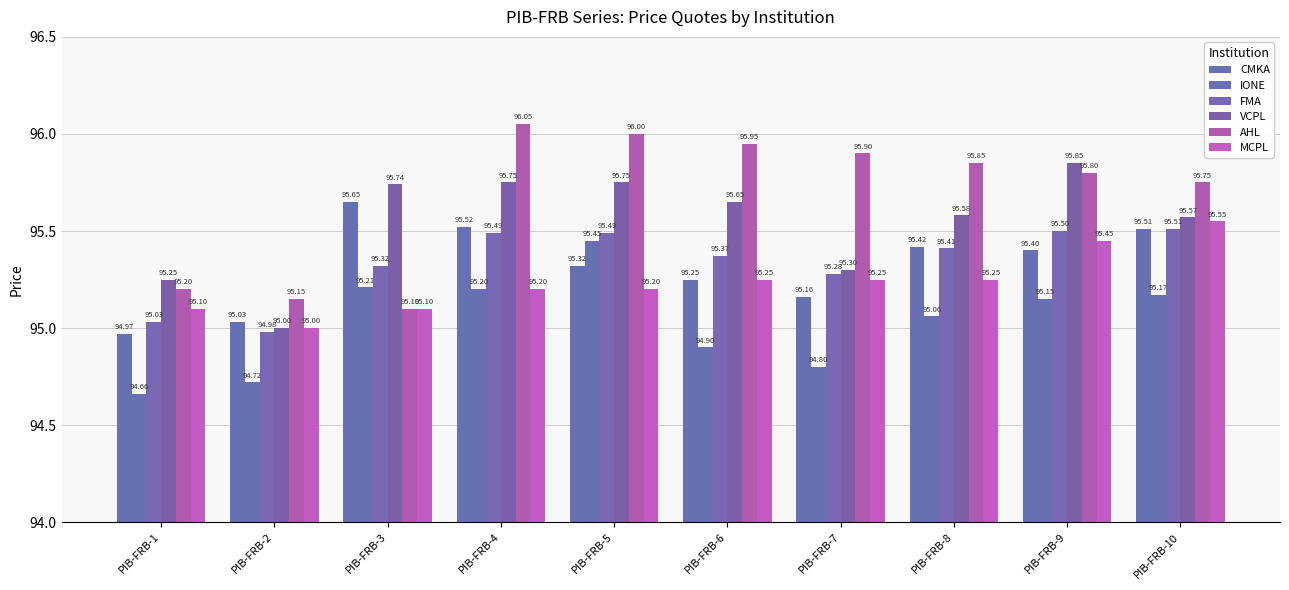

What is the value of the IONE bar at the 10th from the left?

95.2